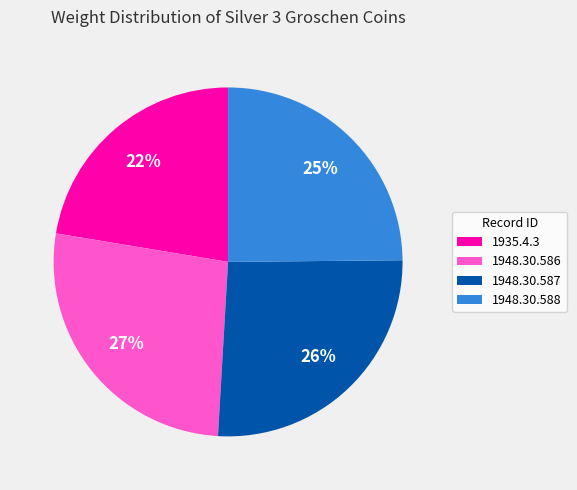

What percentage is the 1948.30.588 slice, to the nearest percent?

25%